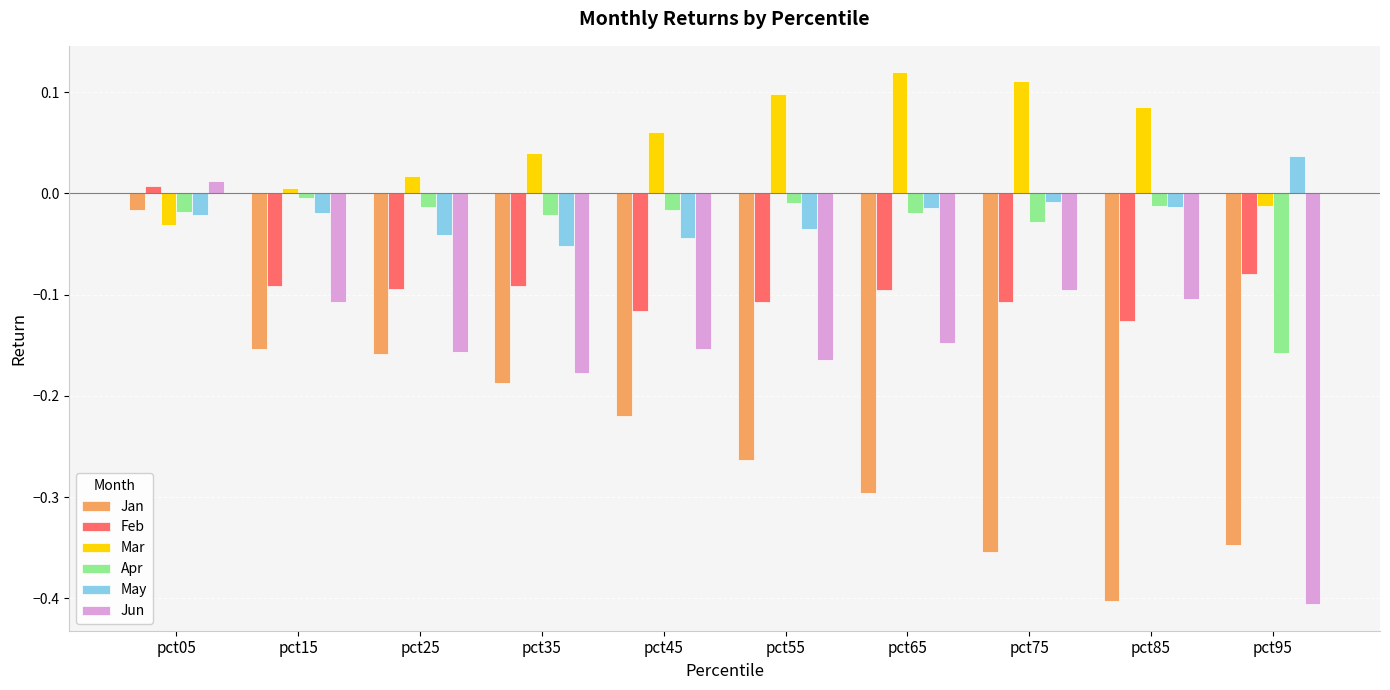

Which series changed the most between pct45 and pct85?

Jan